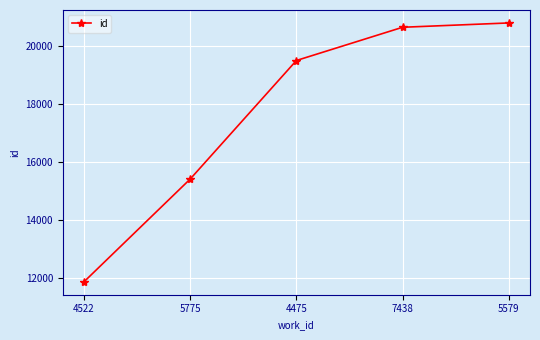

Reading left to right, what are all the values shown in this chart?

11863	15402	19485	20630	20779